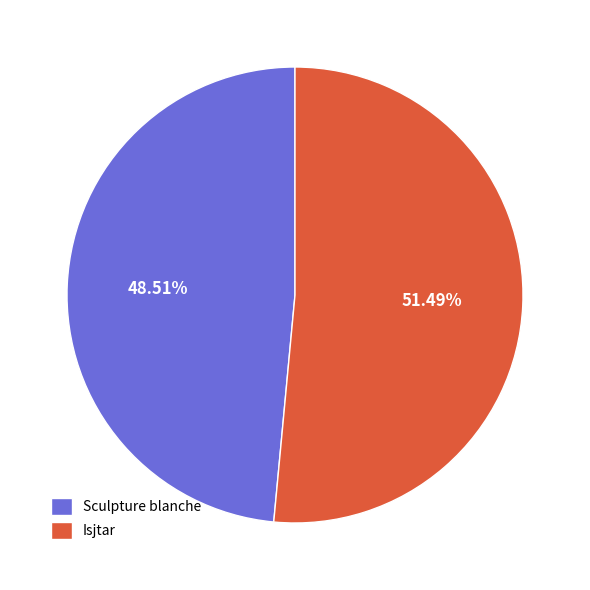

Which category has the smallest portion of the pie?

Sculpture blanche